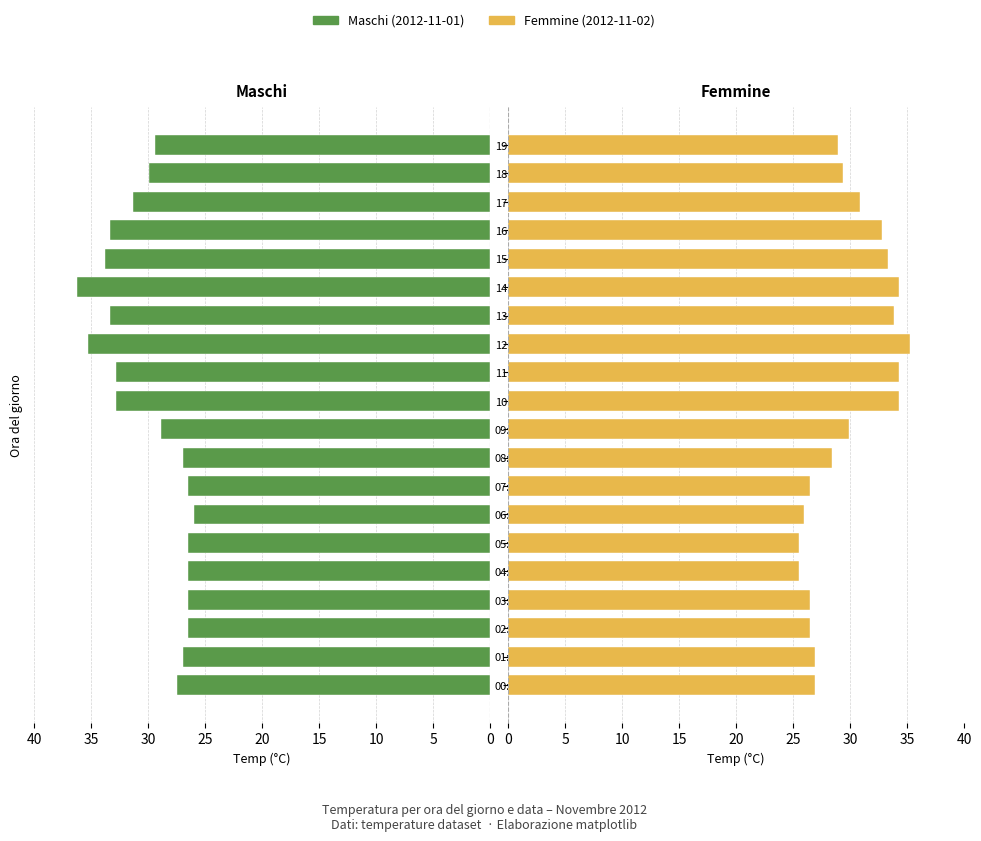

Reading left to right, list all the values displayed in this chart.

Maschi: 27.4	26.9	26.5	26.5	26.5	26.5	26.0	26.5	26.9	28.9	32.8	32.8	35.3	33.3	36.3	33.8	33.3	31.4	29.9	29.4
Femmine: 26.9	26.9	26.5	26.5	25.5	25.5	26.0	26.5	28.4	29.9	34.3	34.3	35.3	33.8	34.3	33.3	32.8	30.9	29.4	28.9